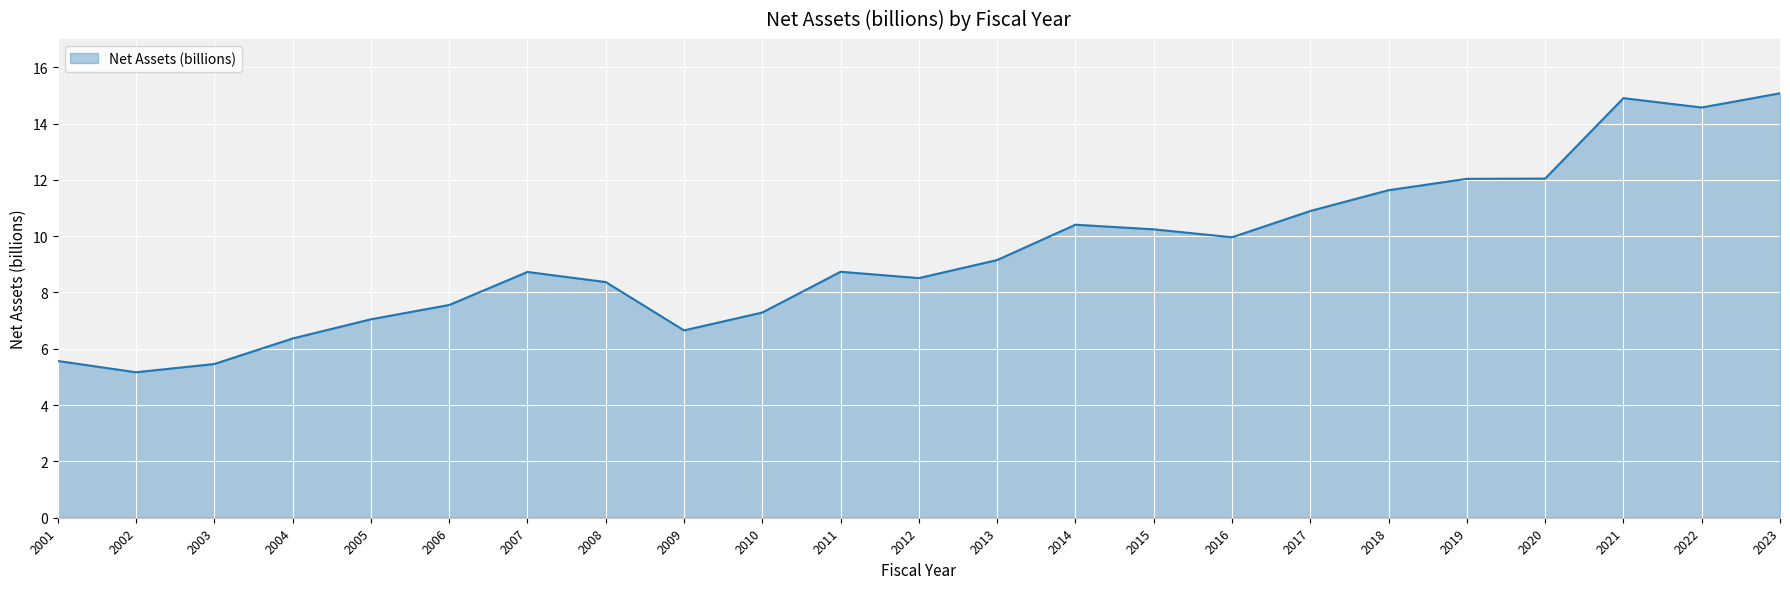

How many lines are shown in the chart?

1